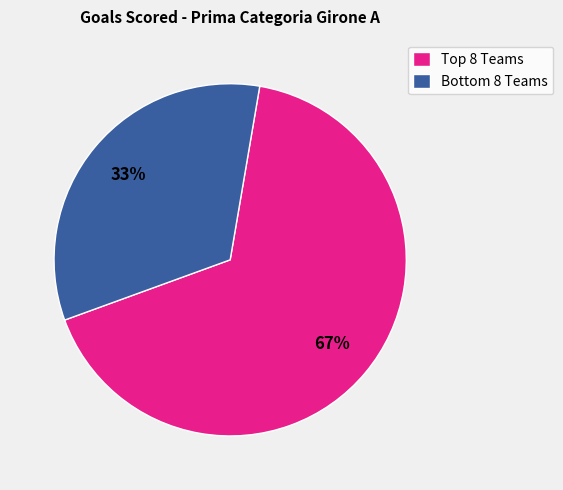

Is there a majority slice in this chart?

Yes